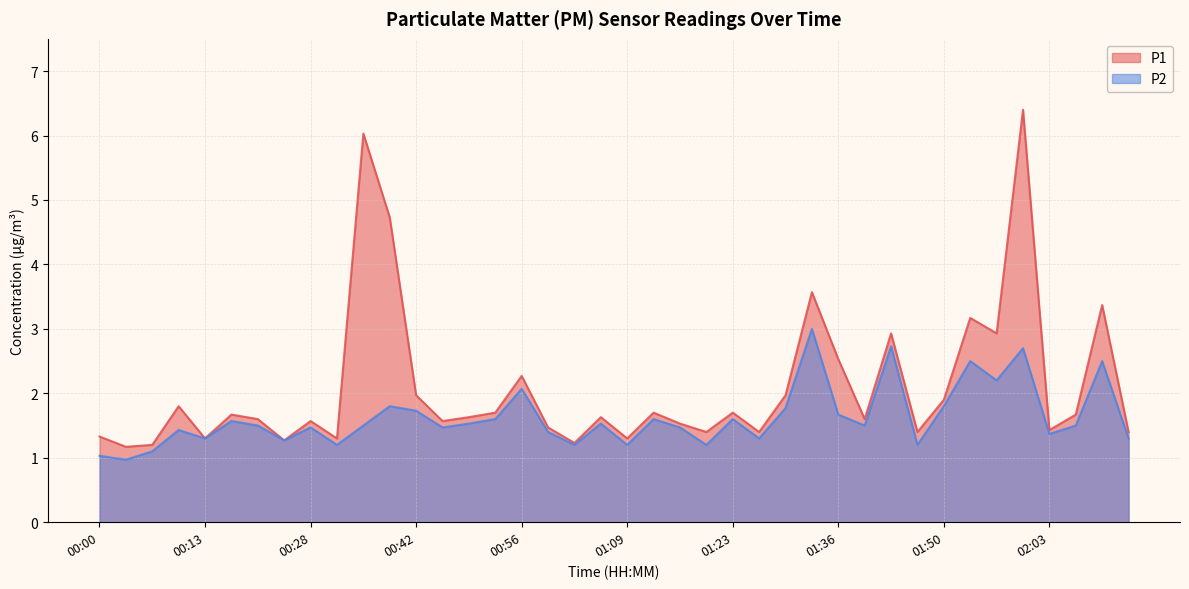

Is it true that P1 equals 1.6 at 01:06?

True